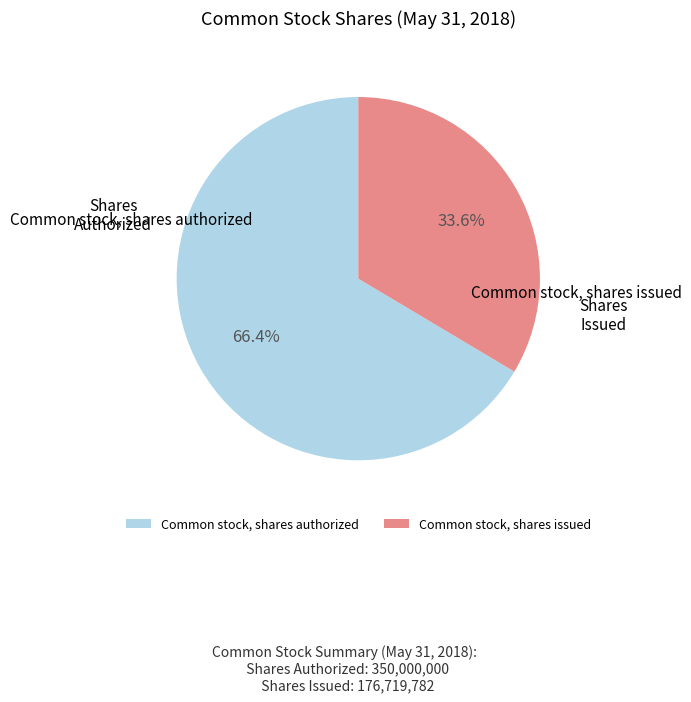

What is the smallest slice in the pie chart?

Common stock, shares issued